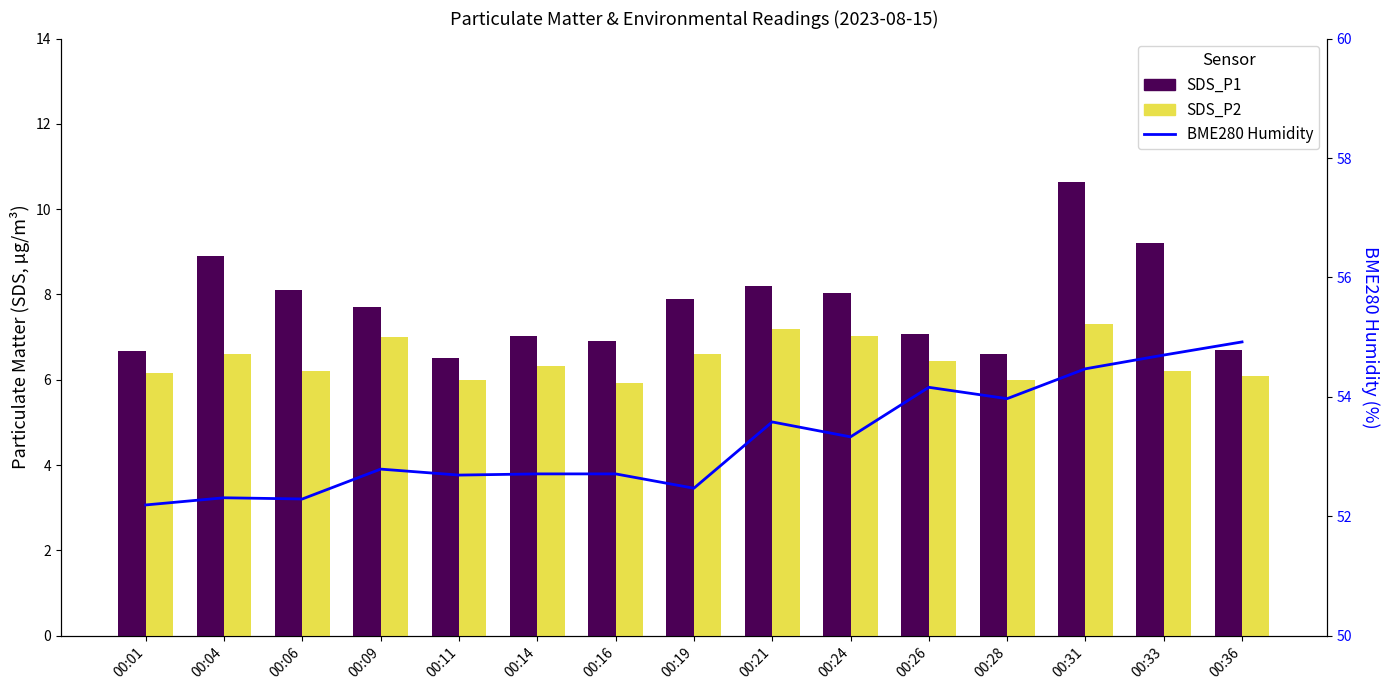

Which category has the highest value across all series?

00:36